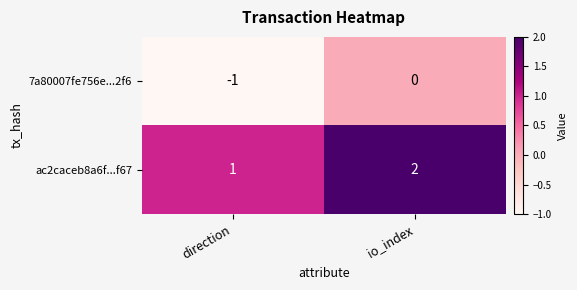

Which label corresponds to the smallest value in the chart?

direction